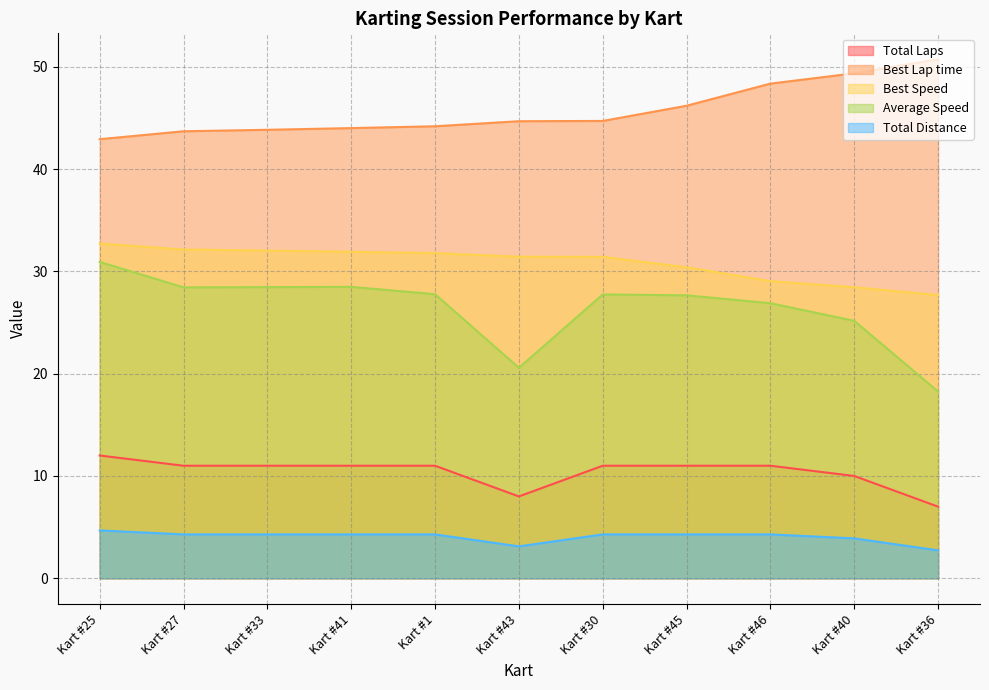

The value of Average Speed at Kart #36 is 4.7. True or false?

False